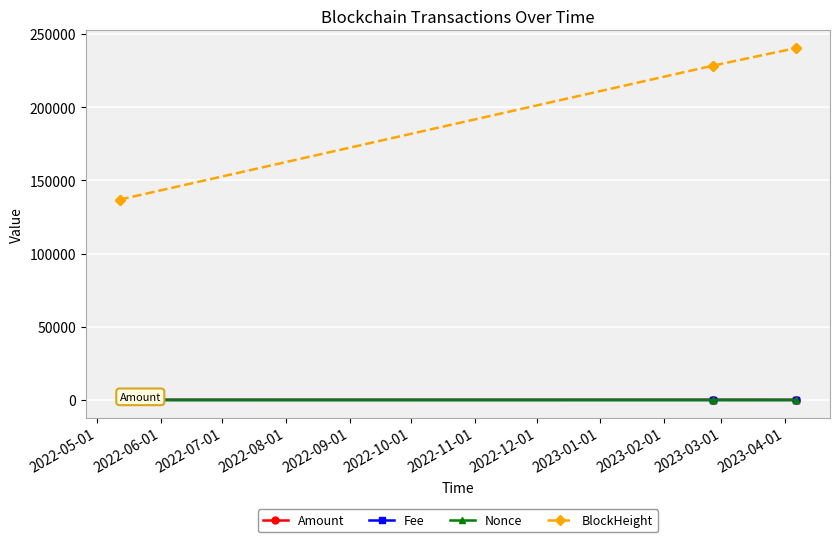

What is the greatest value displayed?

240422.0